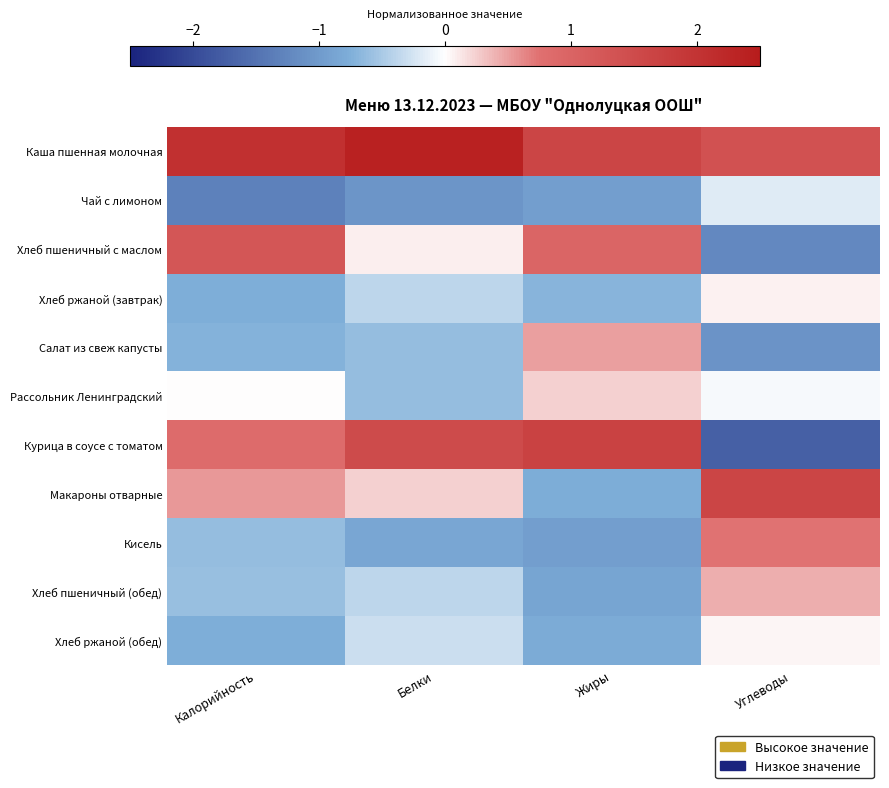

At how many categories does at least one series exceed 0?

4